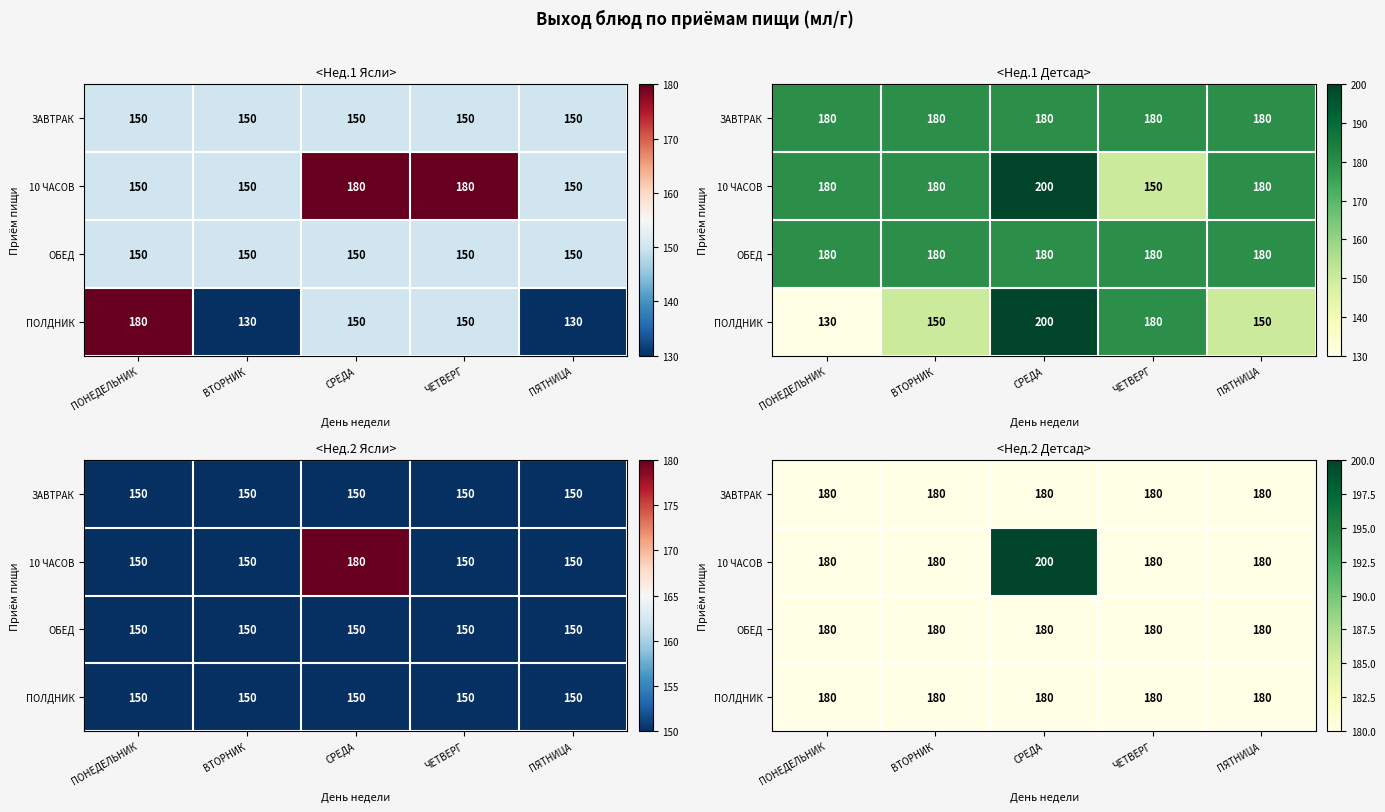

What is the maximum value for ОБЕД?

180